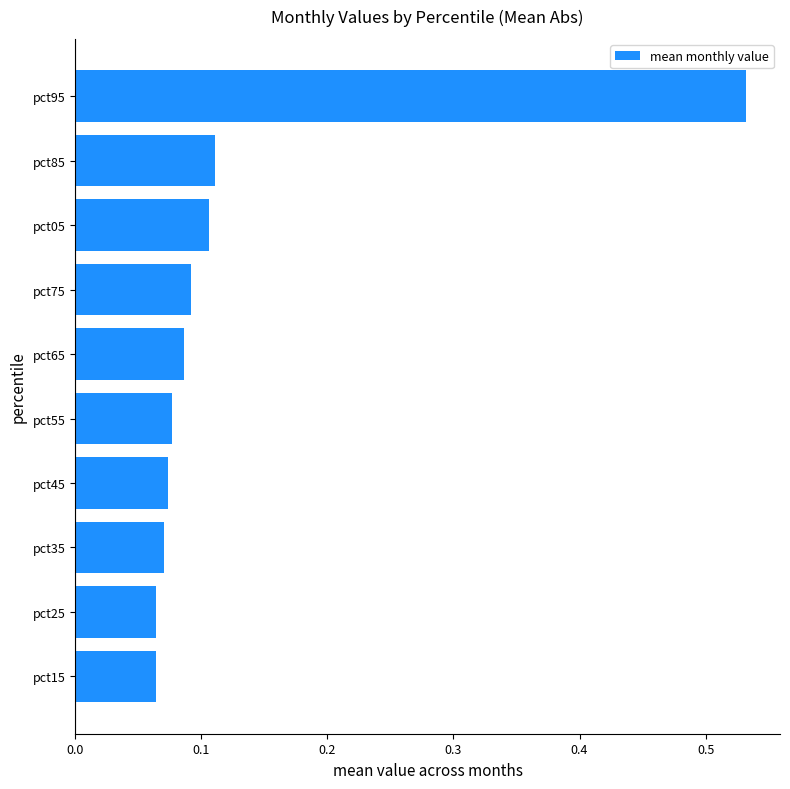

The chart shows a value of 0.0 at pct75. True or false?

False